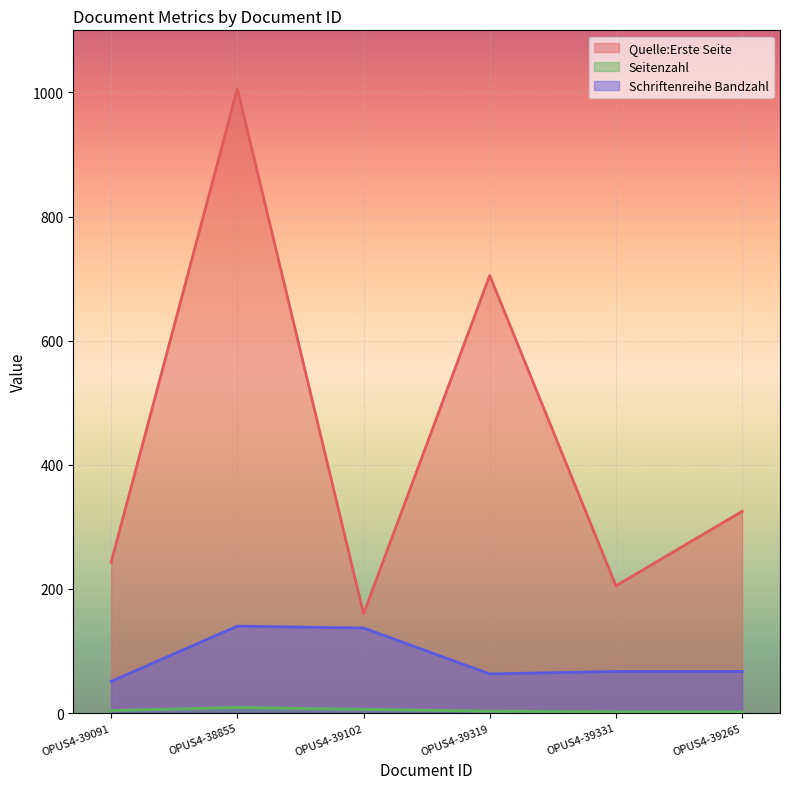

True or false: Seitenzahl and Quelle:Erste Seite cross at least once.

False